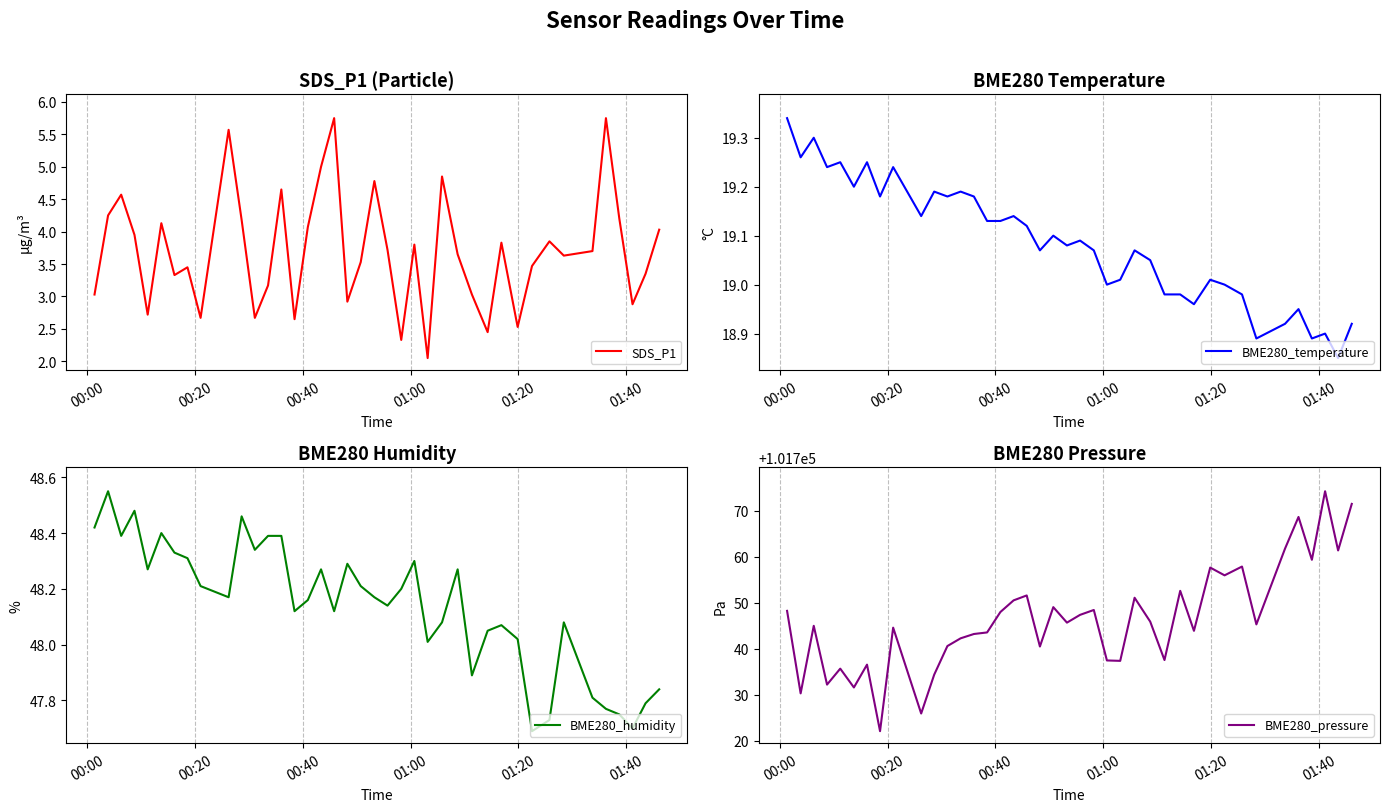

True or false: BME280_humidity and SDS_P1 cross at least once.

False